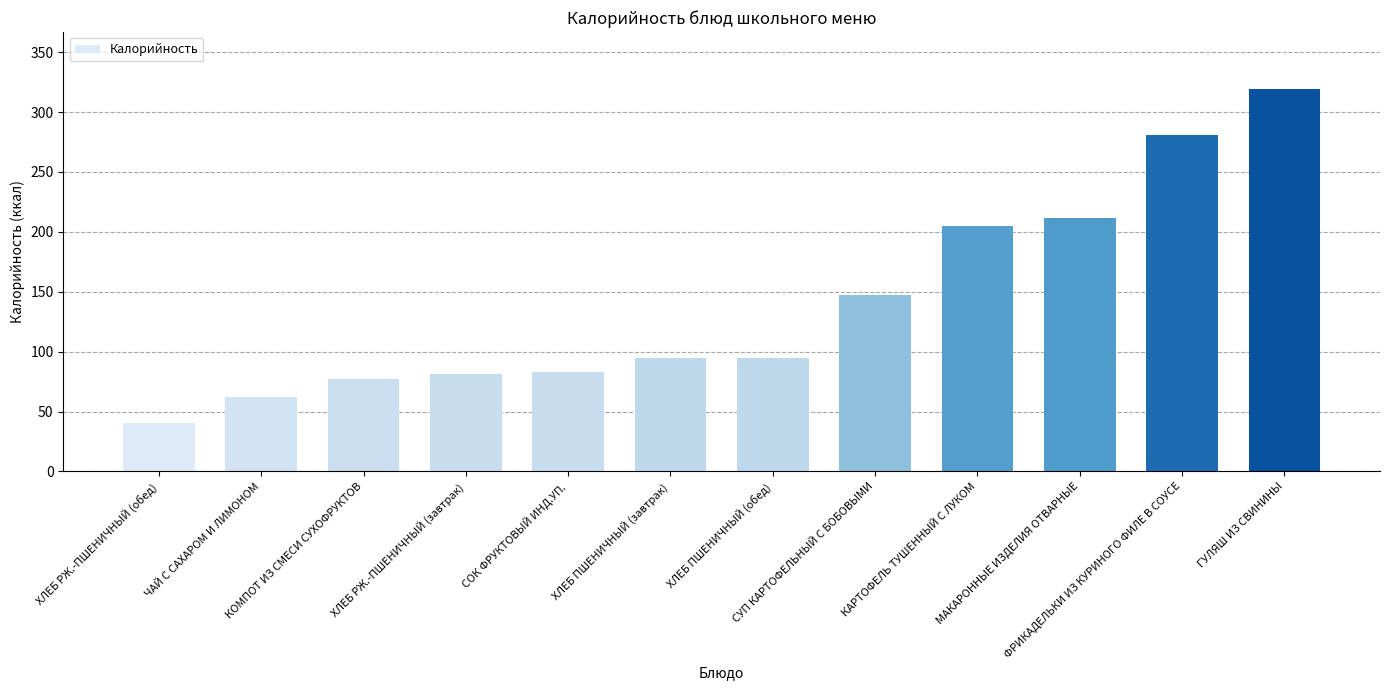

At which label is the value closest to 179?

КАРТОФЕЛЬ ТУШЕННЫЙ С ЛУКОМ